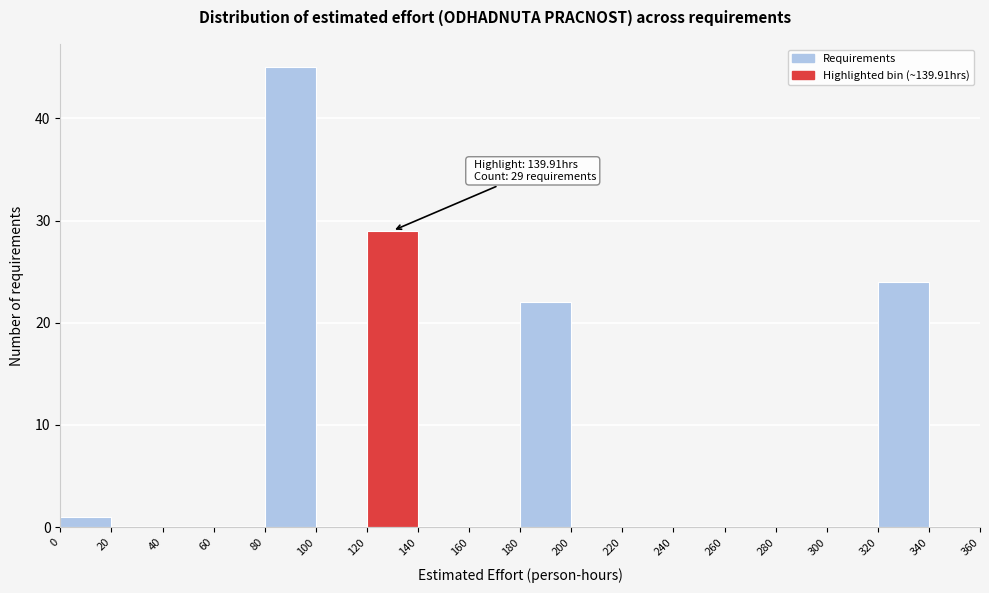

Which range on the x-axis has the tallest bar?

80 to 100